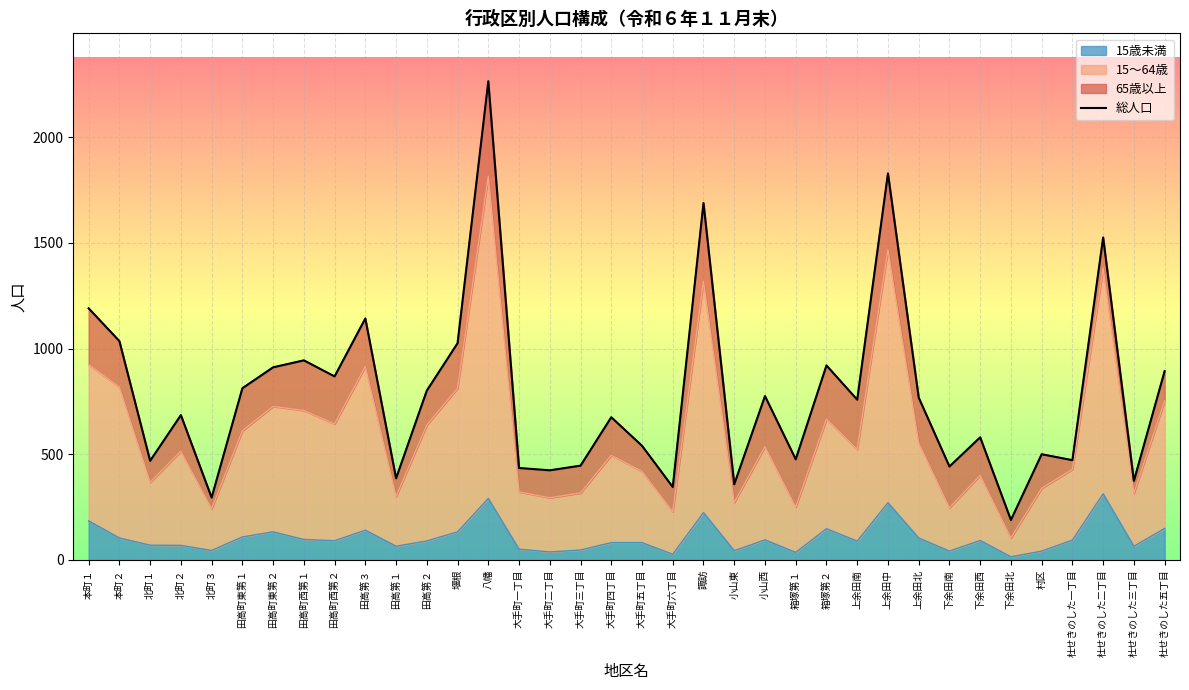

List the labels in order of value, largest first.

八幡, 上余田中, 諏訪, 杜せきのした二丁目, 本町１, 田高第３, 本町２, 堰根, 田高町西第１, 箱塚第２, 田高町東第２, 杜せきのした五丁目, 田高町西第２, 田高町東第１, 田高第２, 小山西, 上余田北, 上余田南, 北町２, 大手町四丁目, 下余田西, 大手町五丁目, 村区, 箱塚第１, 杜せきのした一丁目, 北町１, 大手町三丁目, 下余田南, 大手町一丁目, 大手町二丁目, 田高第１, 杜せきのした三丁目, 小山東, 大手町六丁目, 北町３, 下余田北